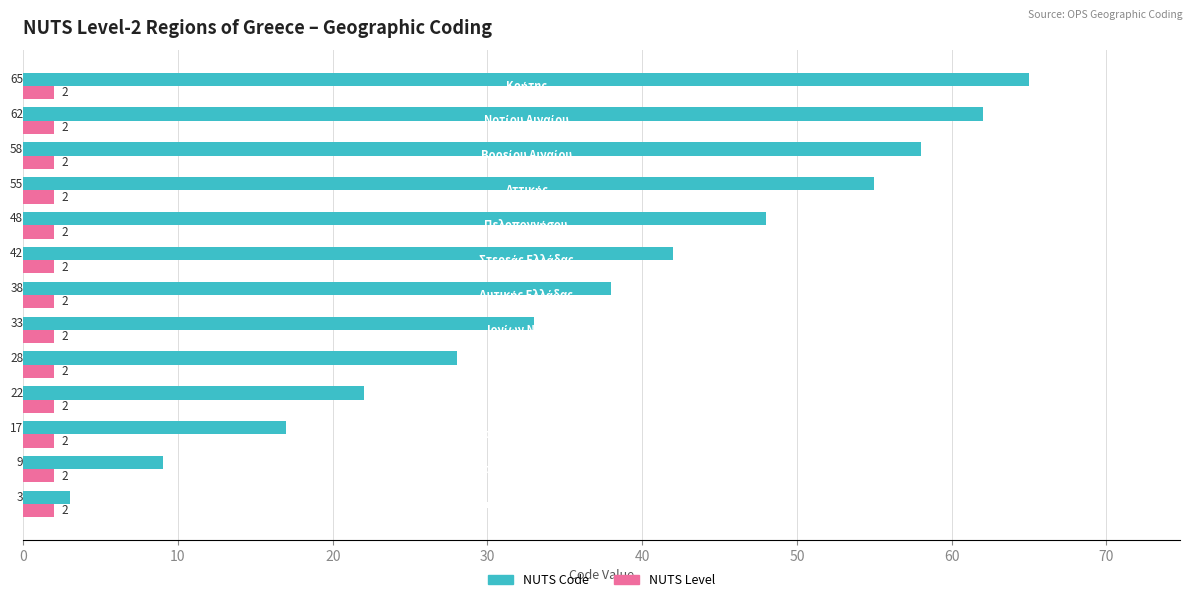

Which series has the largest total across all categories?

NUTS Code